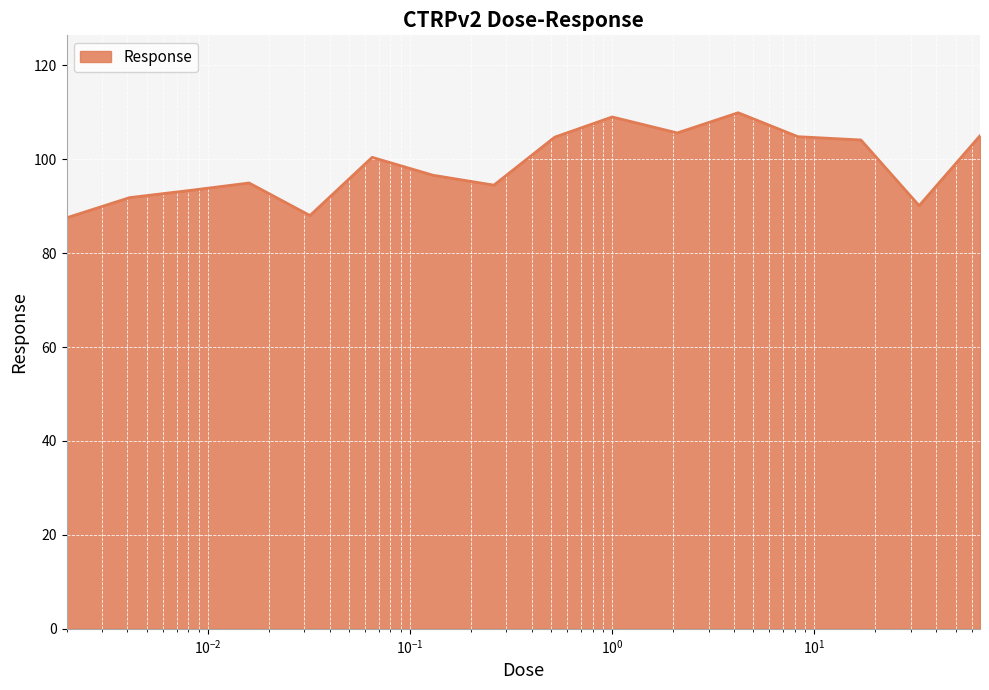

What is the greatest value displayed?

109.9